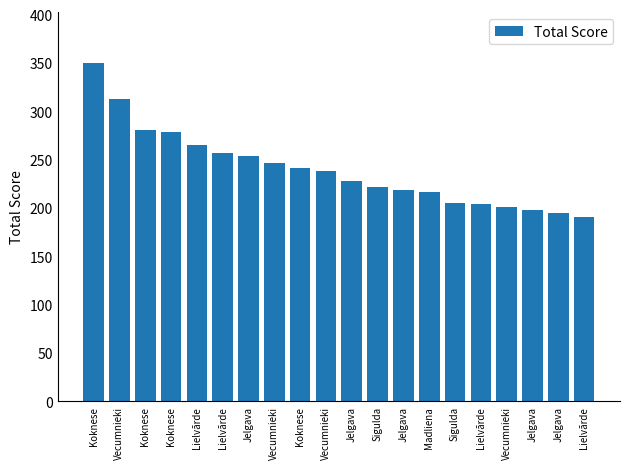

Is it true that the value at Jelgava is 198?

True